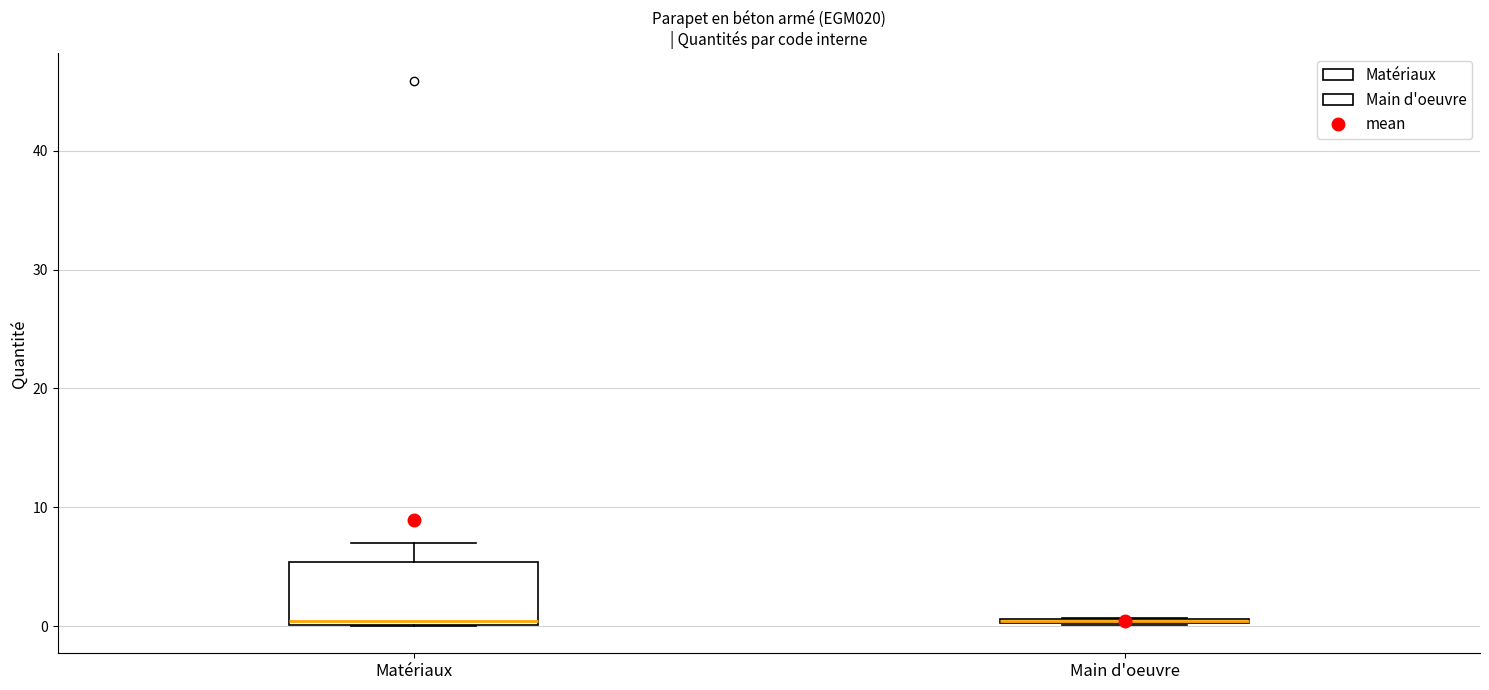

Comparing the boxes themselves (not the whiskers), which one is the tallest?

Matériaux